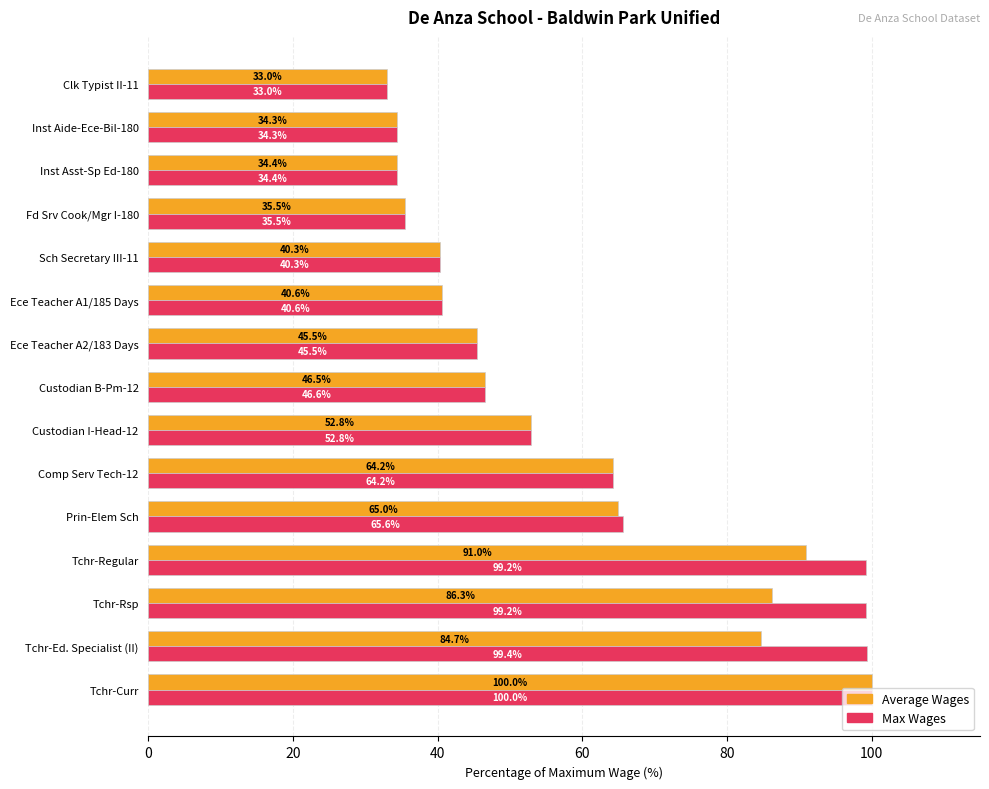

What value does the Max Wages series have at Sch Secretary III-11?

40.3